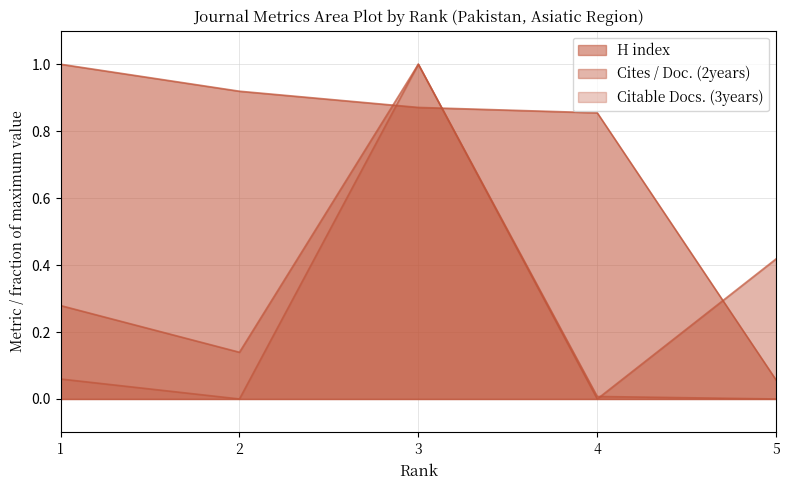

Reading left to right, extract all data points from this chart.

Total Docs. (3years): 1.0	0.9	0.9	0.9	0.1
Citable Docs. (3years): 0.1	0.0	1.0	0.0	0.0
Cites / Doc. (2years): 0.3	0.1	1.0	0.0	0.4